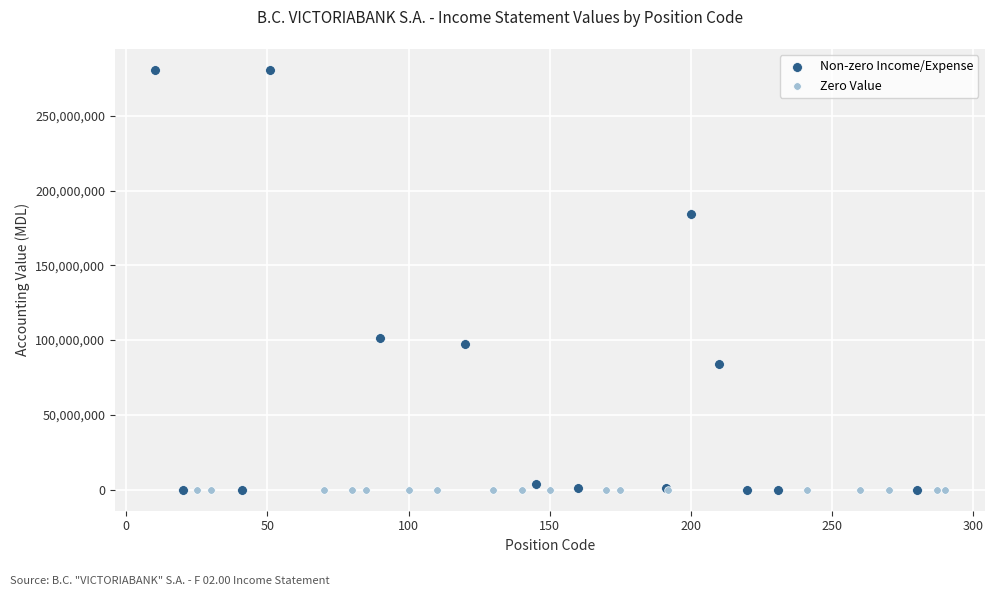

Which series reaches the maximum Y coordinate?

Non-zero Income/Expense